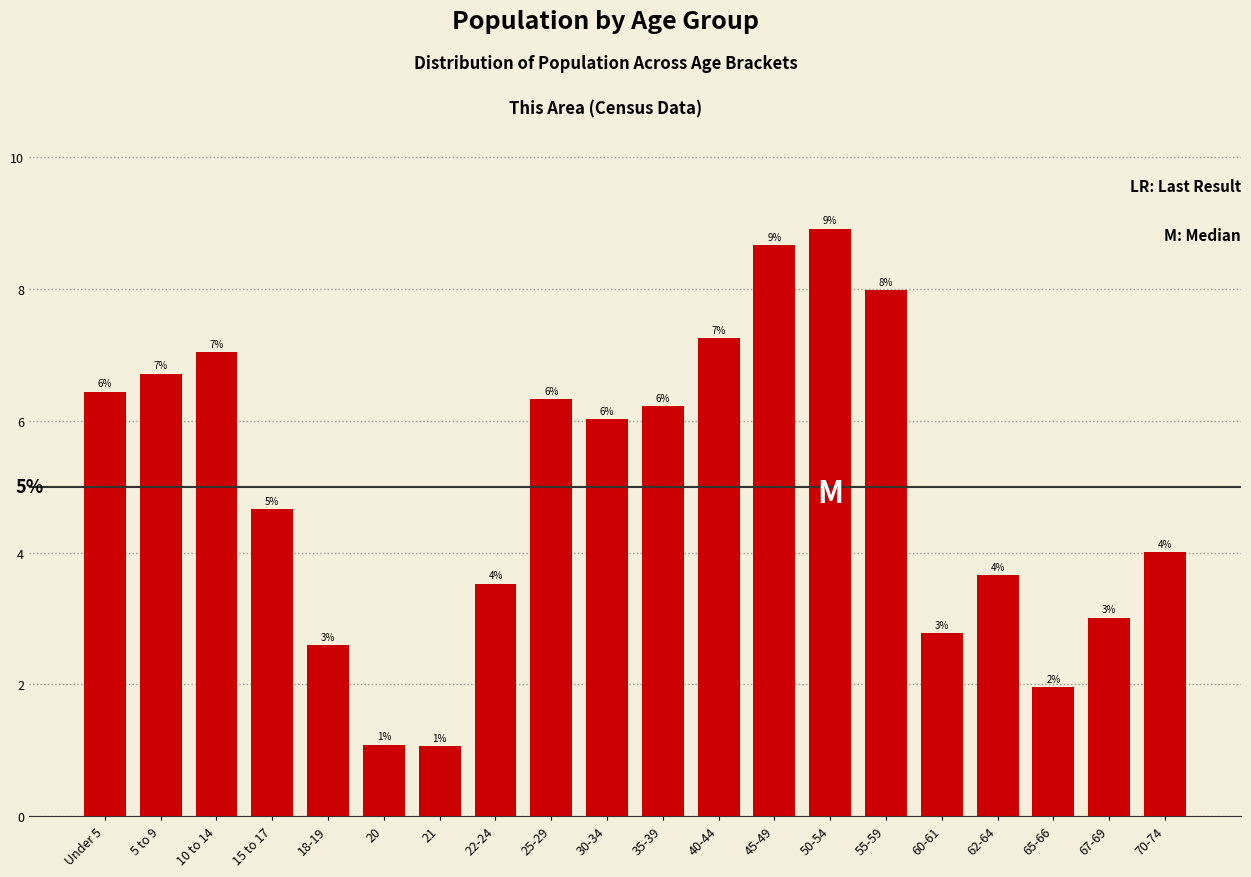

What position from the left is 70-74?

20